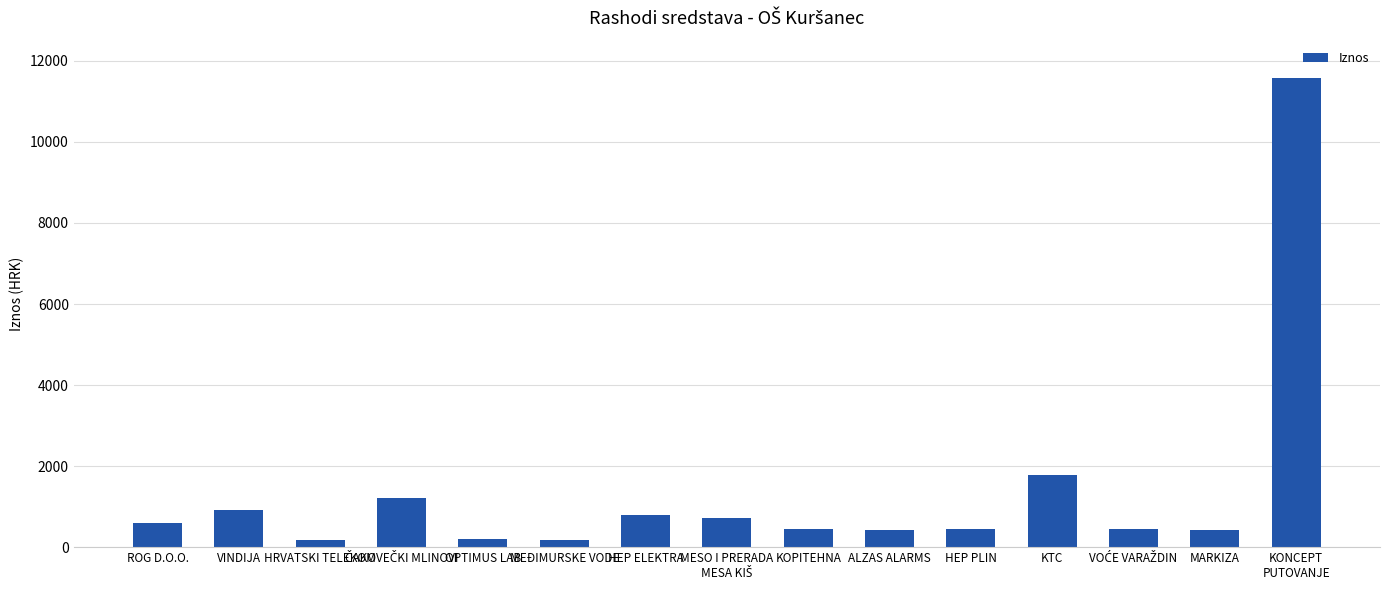

What is the value of the 9th bar from the left?

438.8